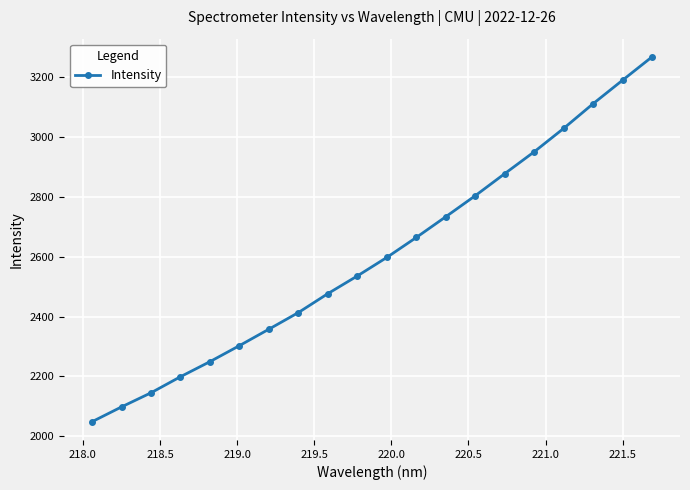

What is the difference between the maximum and minimum values?

1219.9